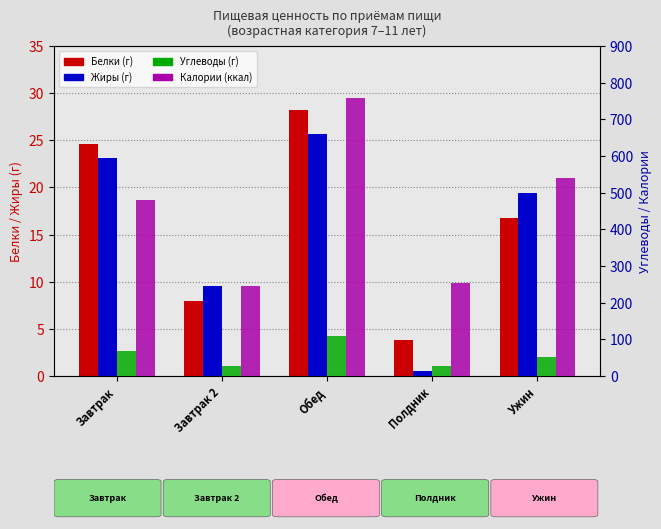

At which label does Калории (ккал) first exceed 479?

Завтрак